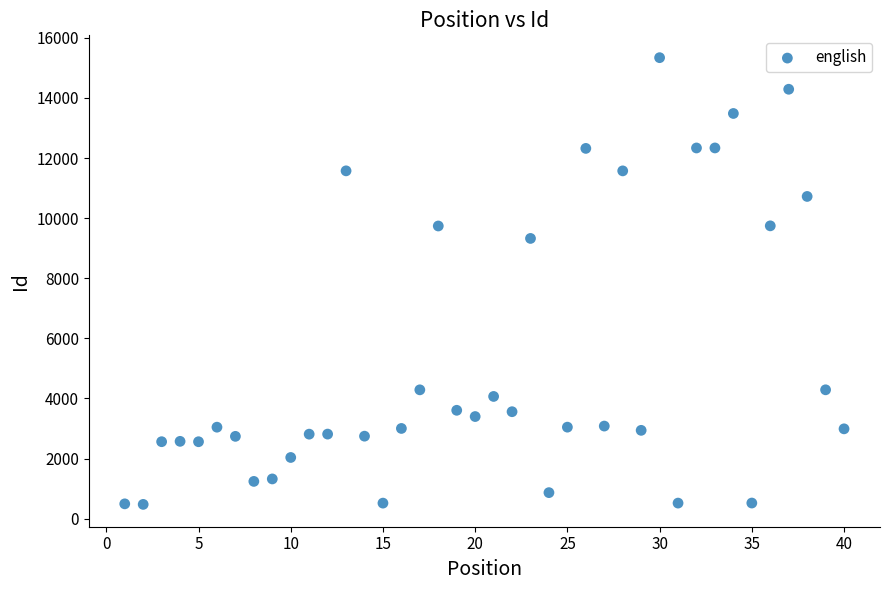

What Y value in the scatter plot is closest to 7906?

9324